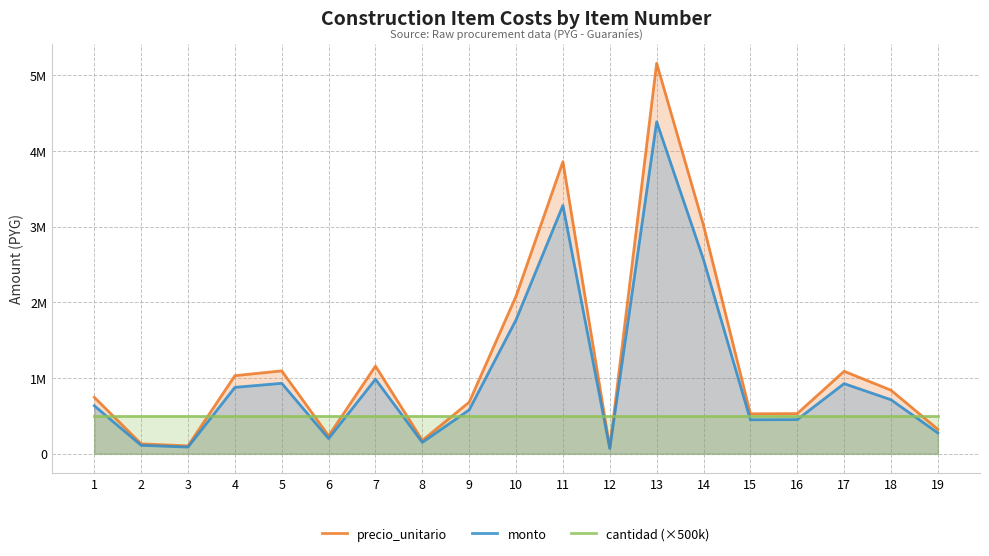

How many lines are shown in the chart?

3